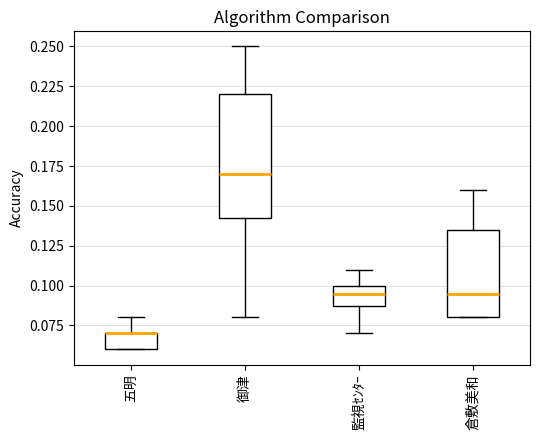

Reading left to right, transcribe this box plot: for each box, give where its median line is, the range the box spans, and where its two whiskers end, as read against the y-axis. The values are not printed on the chart, so give them approximately, as read against the axis.

五明: median 0.070 (drawn on the box's upper edge), box 0.060 to 0.070, whiskers 0.060 to 0.080
御津: median 0.170, box 0.145 to 0.220, whiskers 0.080 to 0.250
監視ｾﾝﾀｰ: median 0.095, box 0.090 to 0.100, whiskers 0.070 to 0.110
倉敷美和: median 0.095, box 0.080 to 0.135, whiskers 0.080 to 0.160